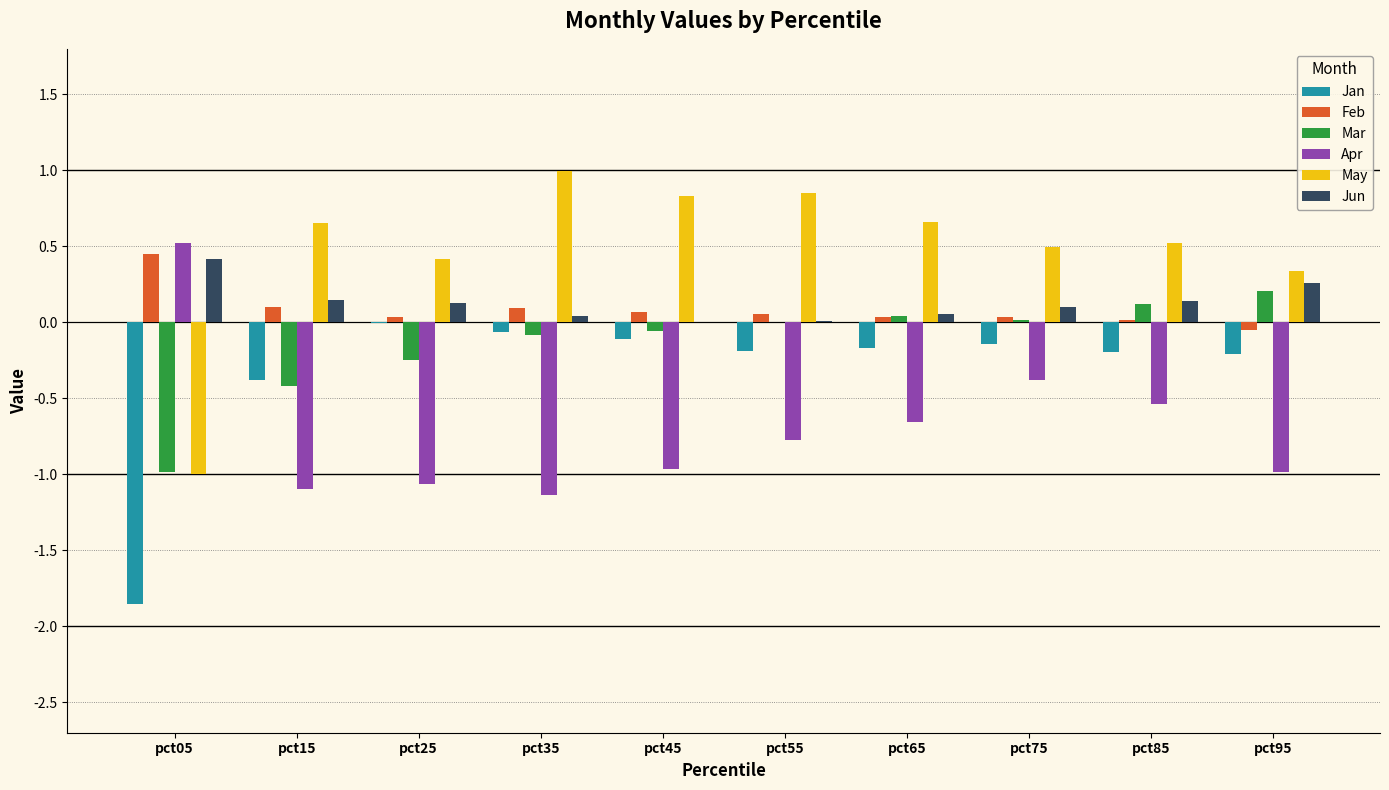

Are the bars grouped side by side (vs. stacked)?

Yes